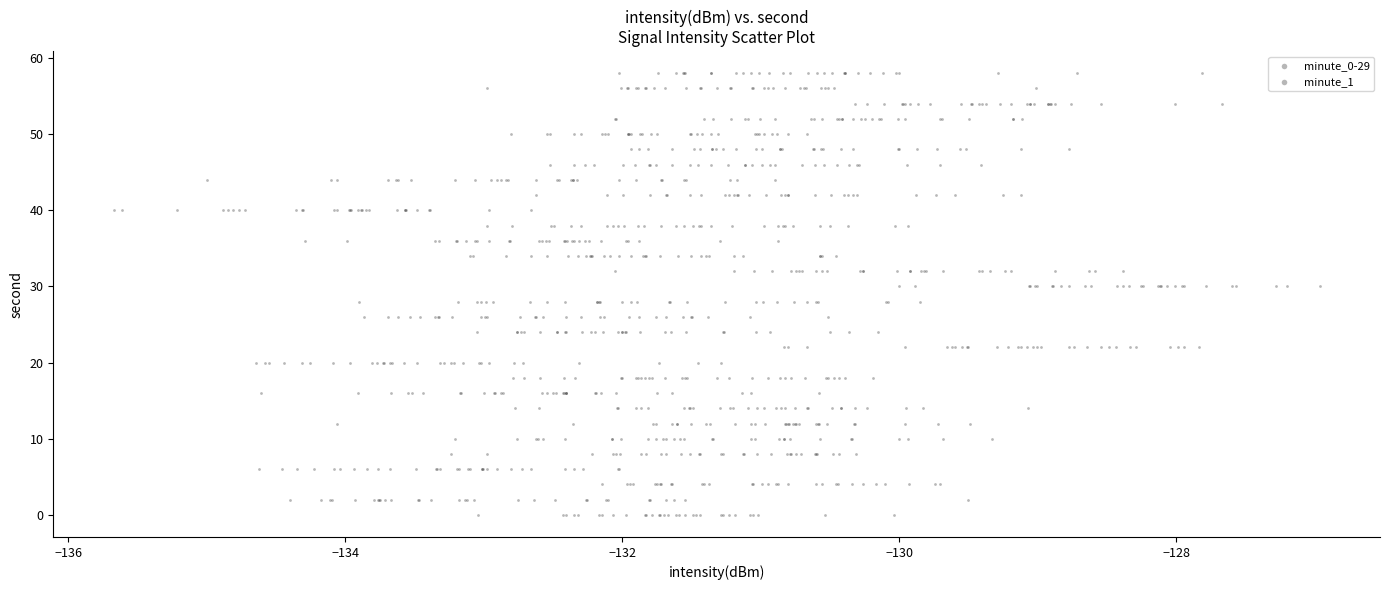

Which series reaches the maximum Y coordinate?

minute_0-29